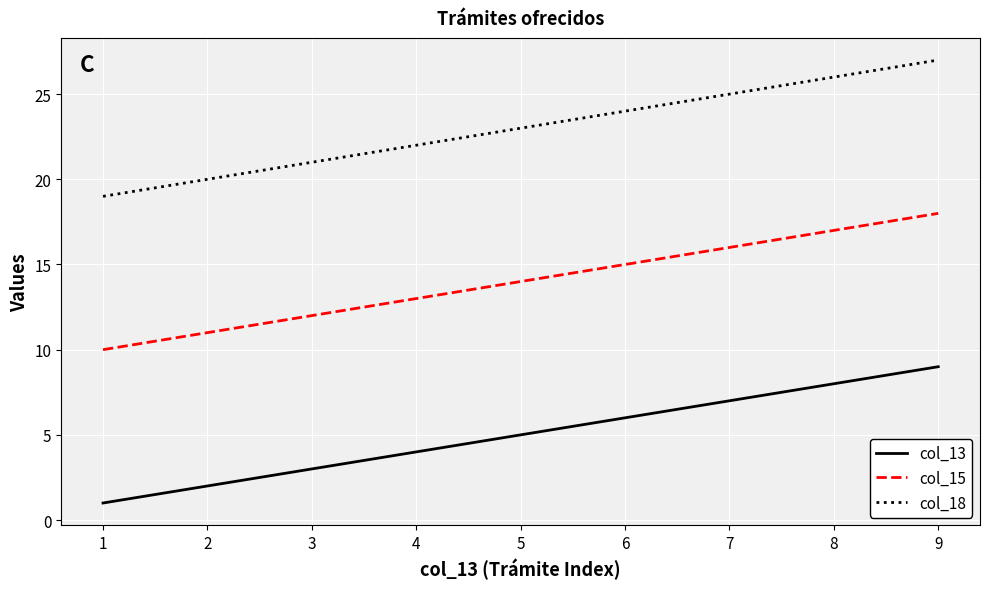

The col_18 series shows 36 at 6. True or false?

False